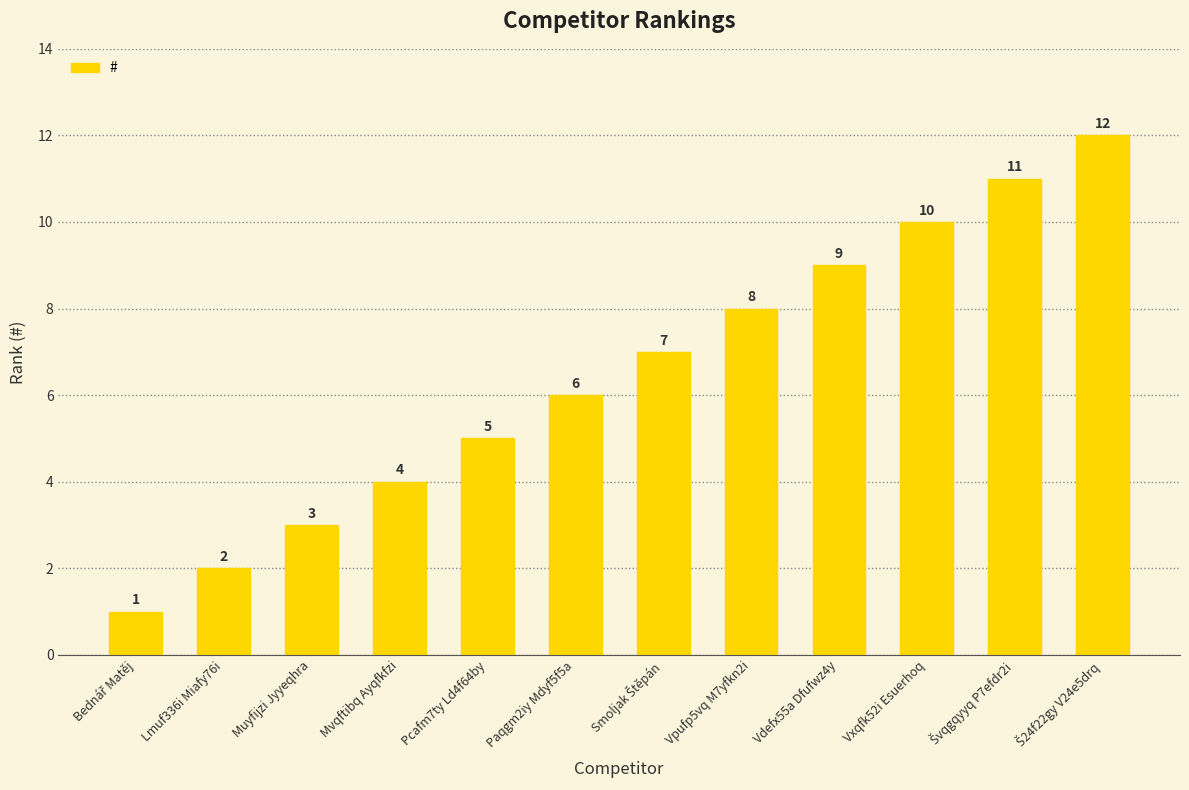

What is the label of the 5th bar from the left?

Pcafm7ty Ld4f64by